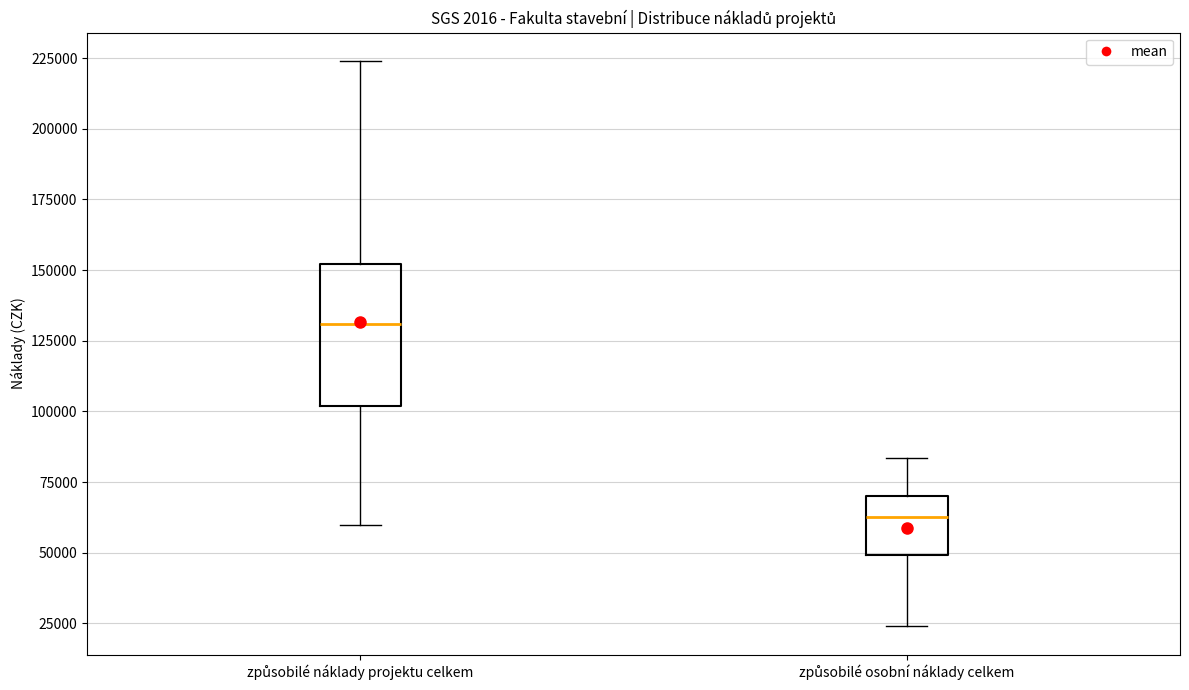

Which box has the lowest median line?

způsobilé osobní náklady celkem